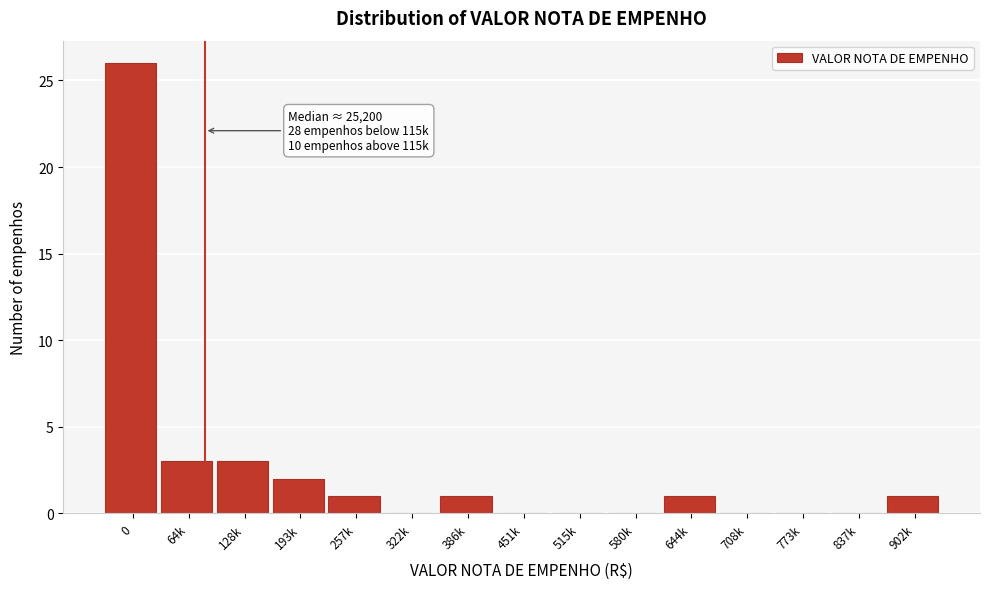

Reading left to right, transcribe all the data shown in this chart.

0=26	64k=3	128k=3	193k=2	257k=1	322k=0	386k=1	451k=0	515k=0	580k=0	644k=1	708k=0	773k=0	837k=0	902k=1